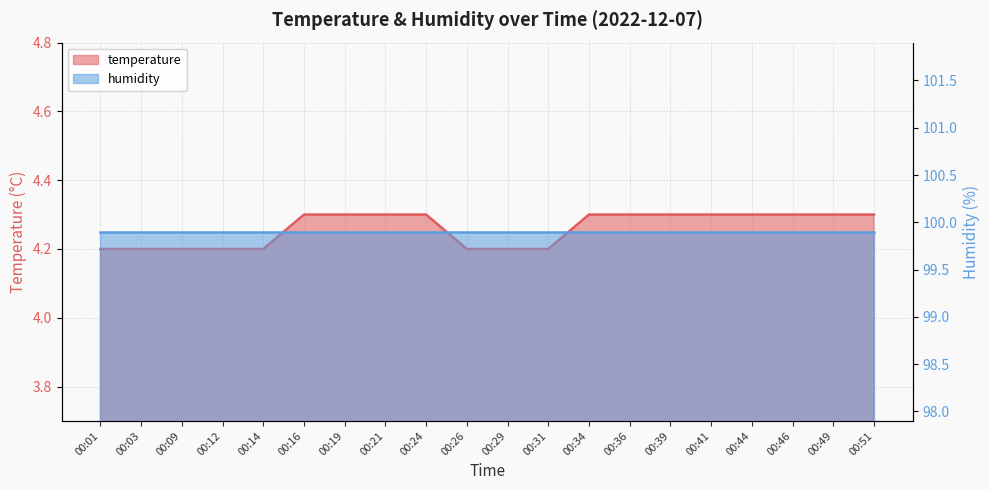

What is the difference between the maximum and minimum values?

0.1